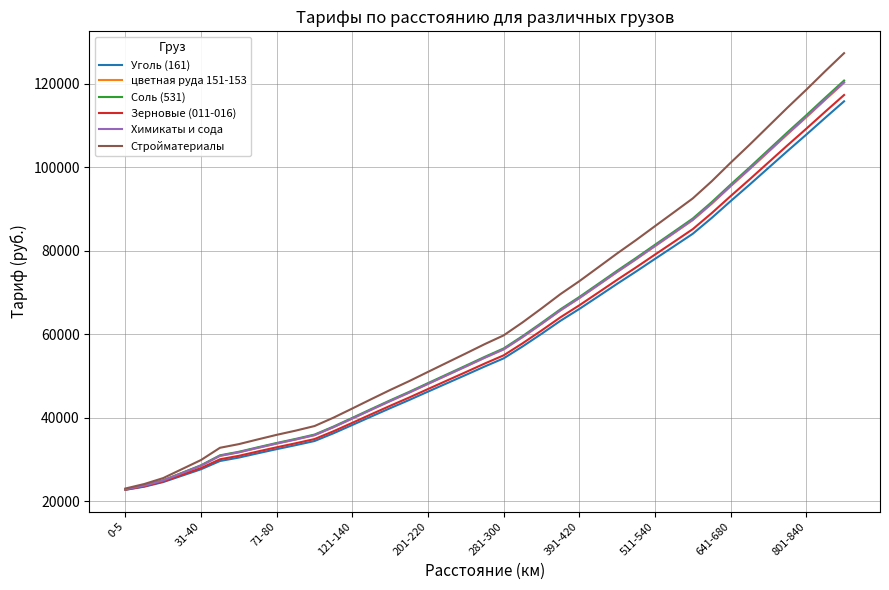

What is the lowest value of the Уголь (161) series?

22773